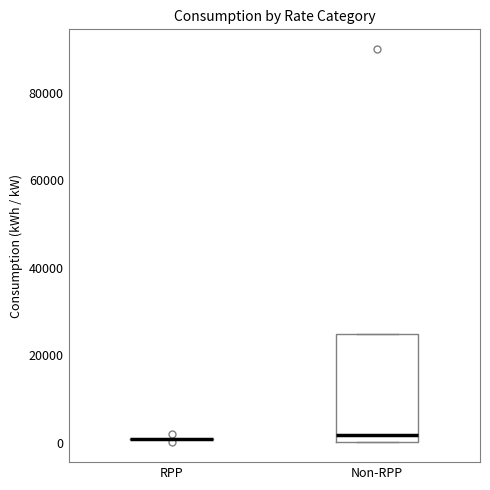

Reading left to right, transcribe this box plot: for each box, give where its median line is, the range the box spans, and where its two whiskers end, as read against the y-axis. The values are not printed on the chart, so give them approximately, as read against the axis.

RPP: box collapsed to a line at 0, whiskers 0 to 0
Non-RPP: median 2000, box 0 to 24000, whiskers 0 to 24000